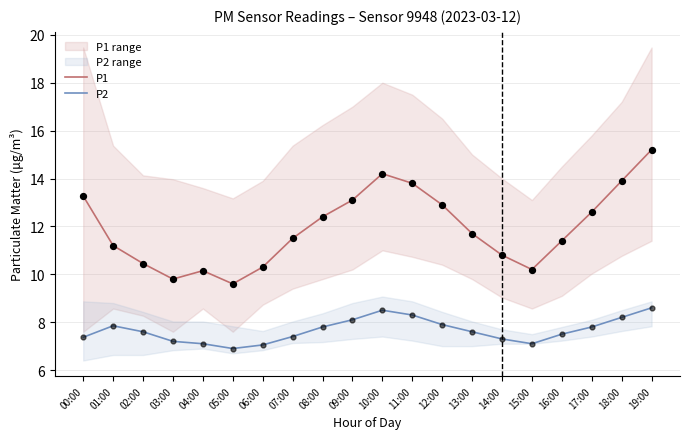

What is the total value across all series at 06:00?

17.4